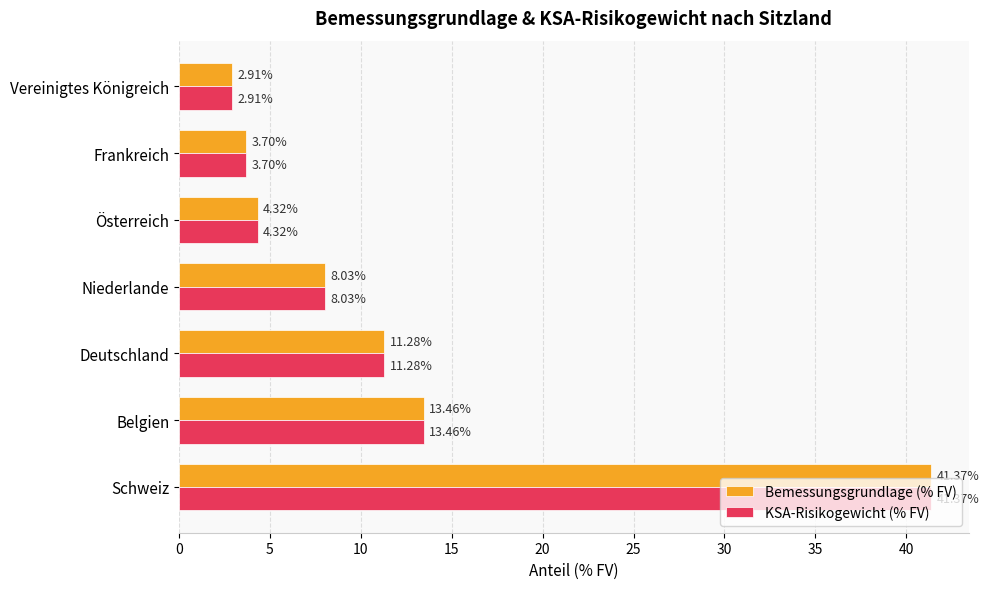

At which label is Bemessungsgrundlage (% FV) closest to 22?

Belgien